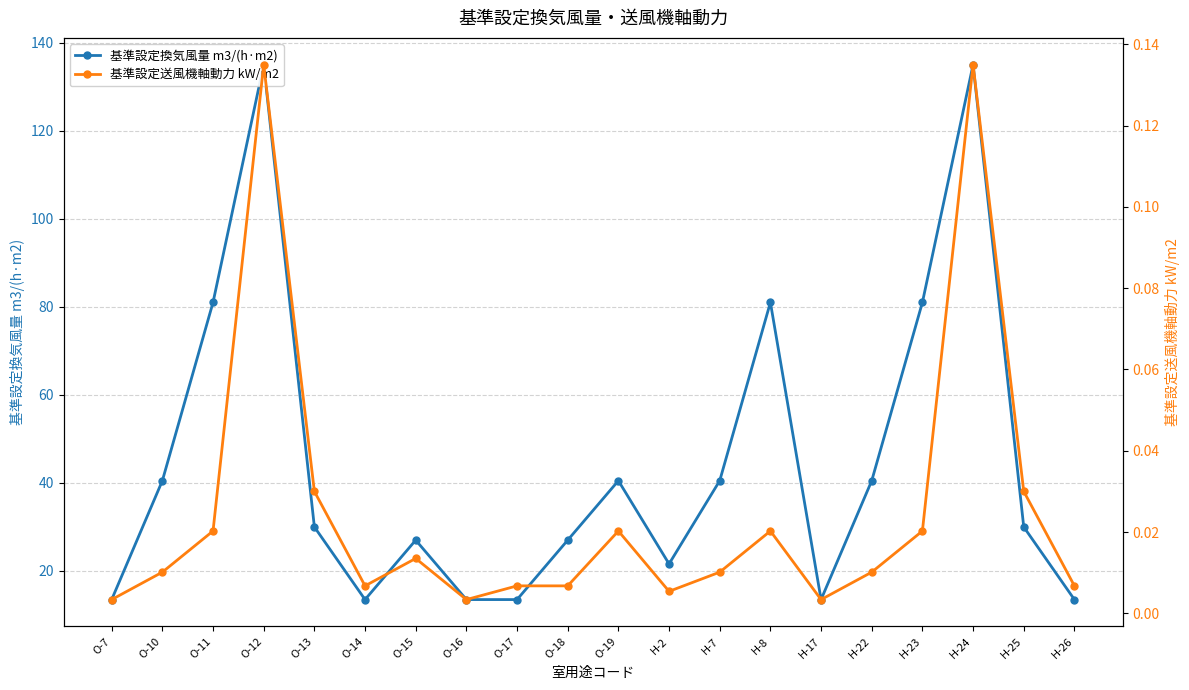

What position from the left is H-8?

14